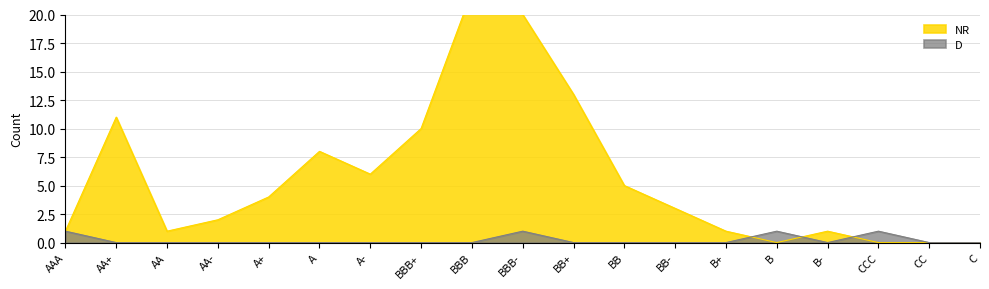

After their last crossing, which series has the higher values: NR or D?

D